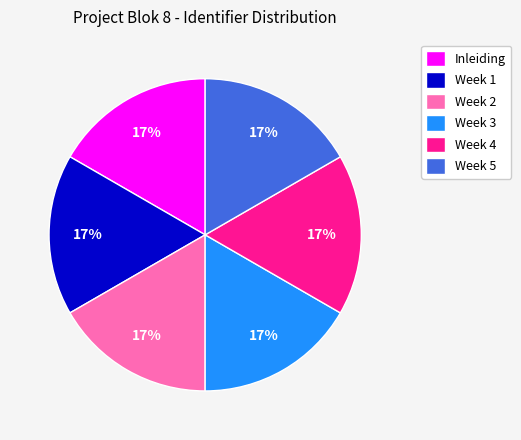

What percentage is the Week 3 slice, to the nearest percent?

17%